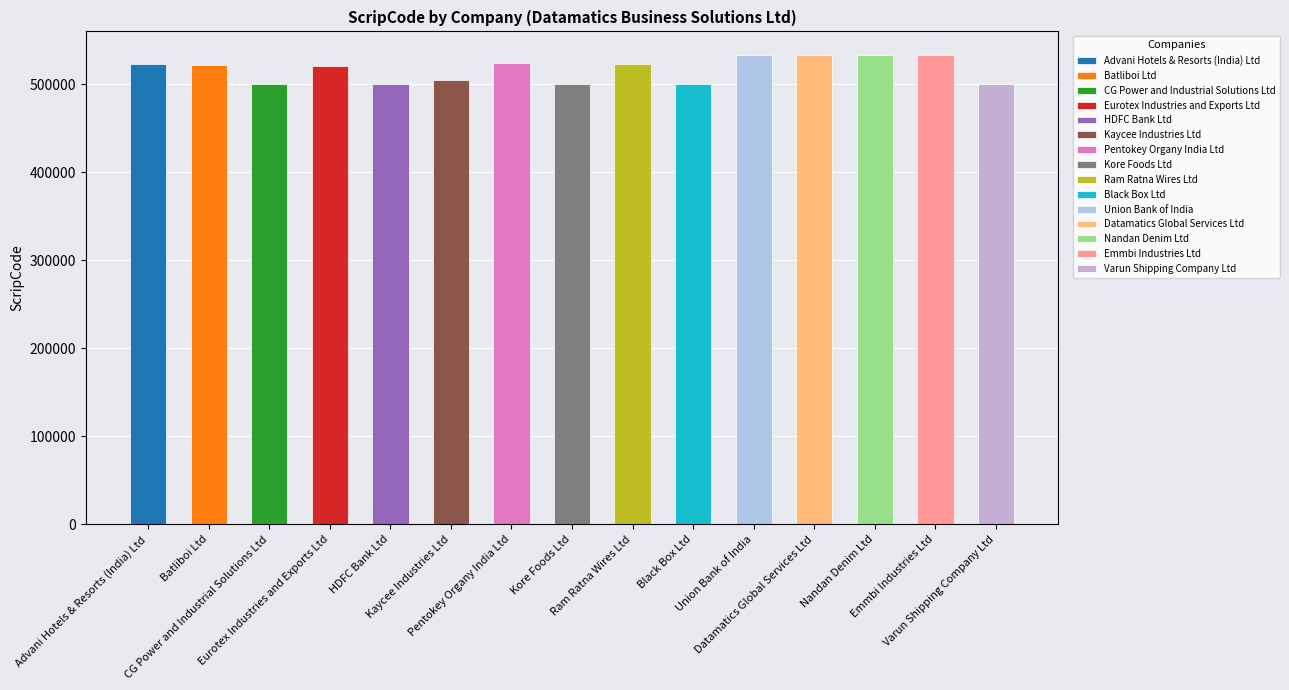

What is the change in value from Advani Hotels & Resorts (India) Ltd to CG Power and Industrial Solutions Ltd?

-23176